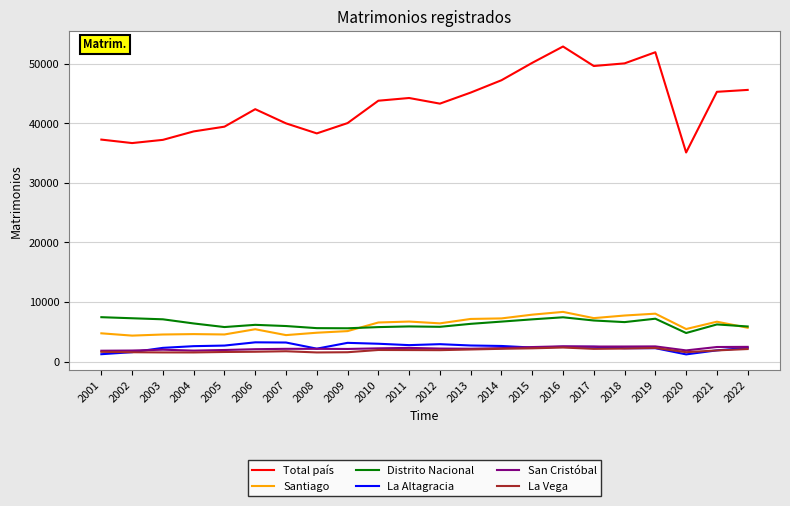

Read the La Vega value at 2008, to the nearest 10.

1530